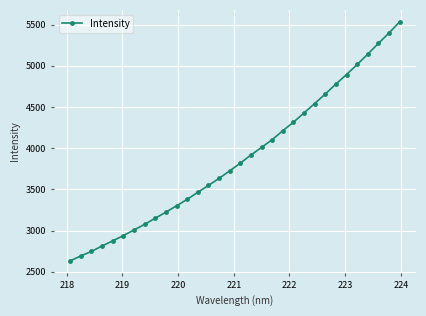

What is the difference between the maximum and minimum values?

2900.9